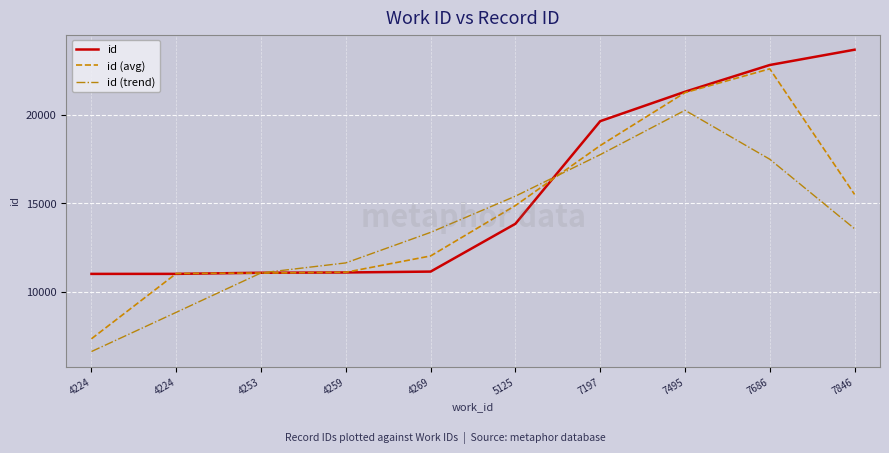

What is the smallest value displayed?

6616.0